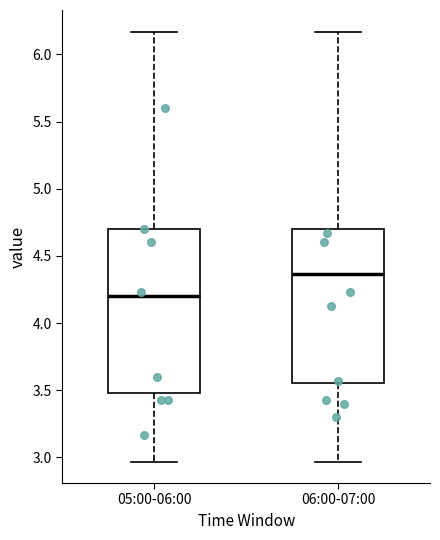

Where is the lower edge of the box for 06:00-07:00 on the y-axis? The values are not printed on the chart, so give them approximately, as read against the axis.

3.55